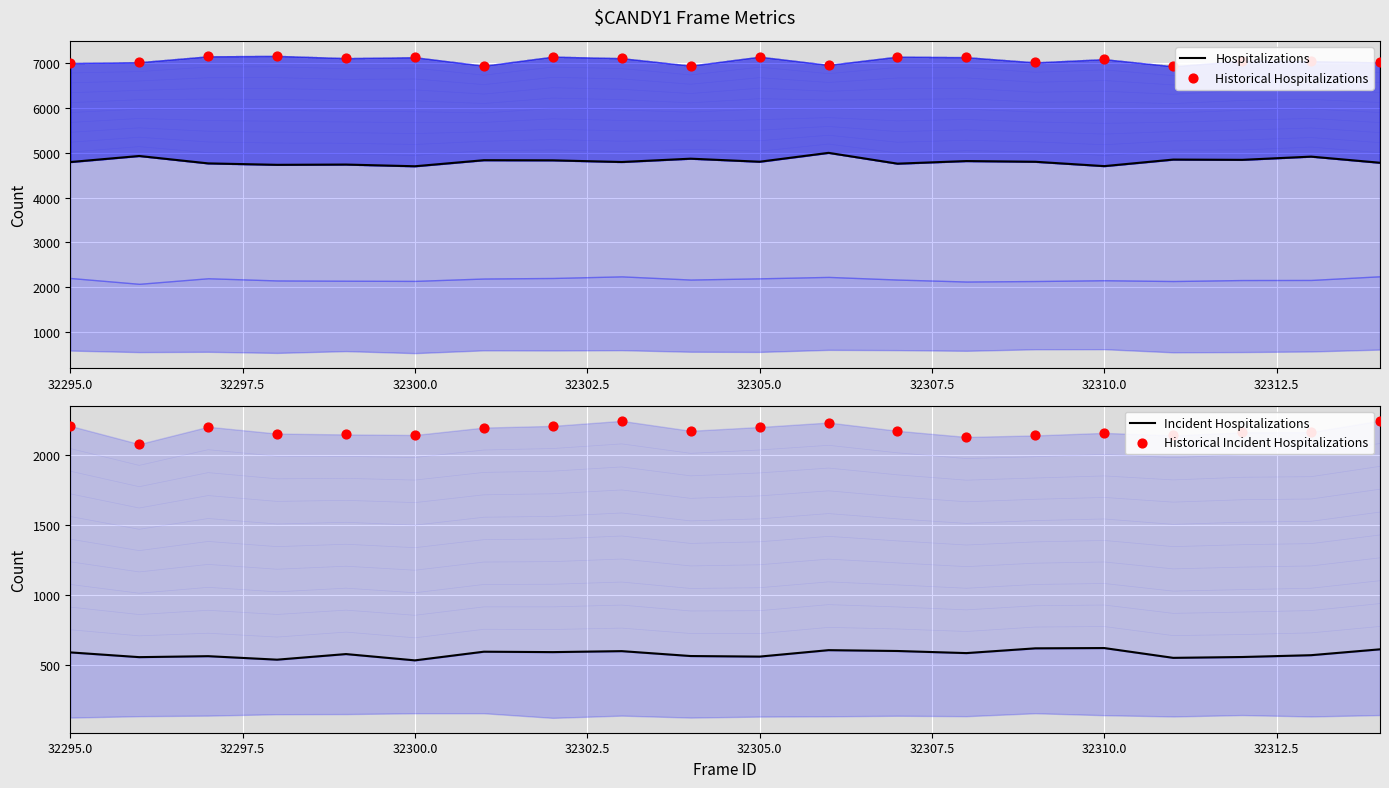

Which series contains the lowest Y value?

Incident Hospitalizations